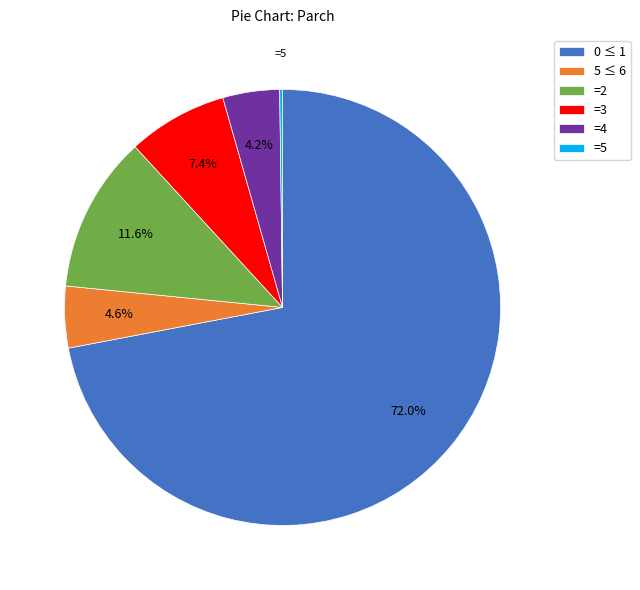

Is the sum of 5 ≤ 6 and =3 greater than half?

No